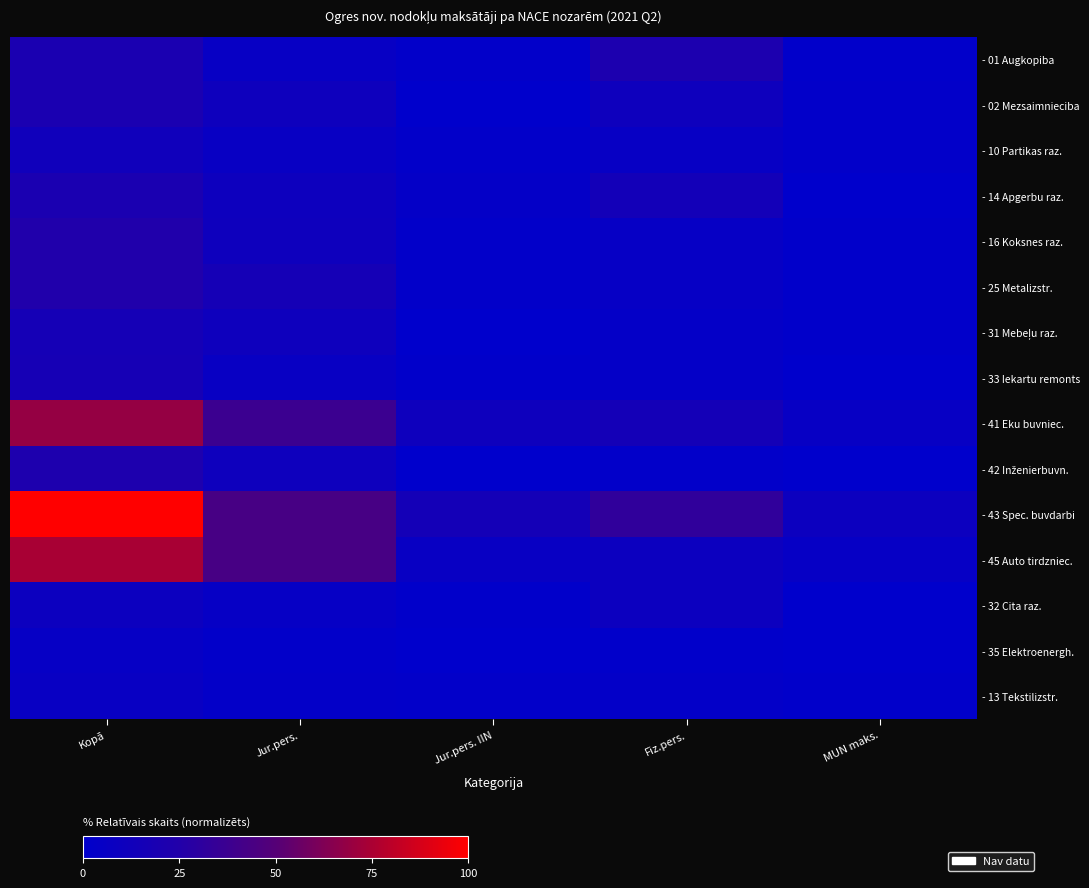

What is the difference between the highest and lowest values at Kopā?

95.3